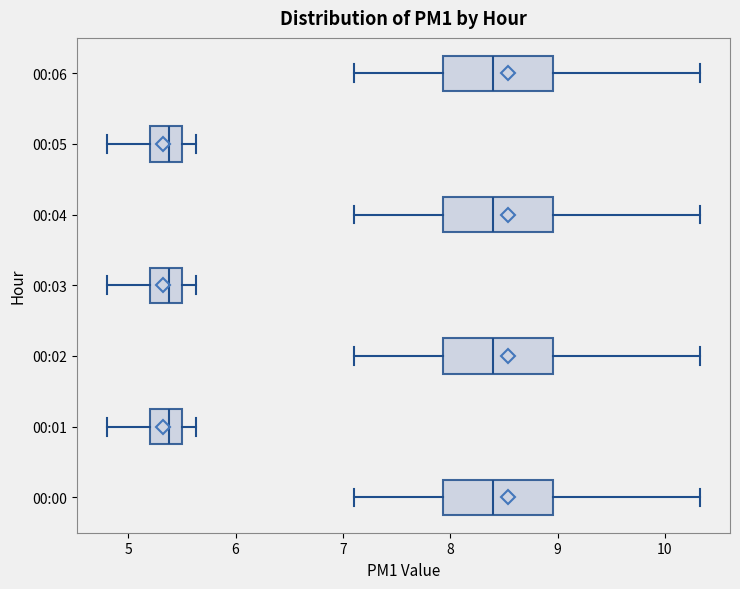

Where does the left whisker of the box for 00:03 end on the x-axis? The values are not printed on the chart, so give them approximately, as read against the axis.

4.8